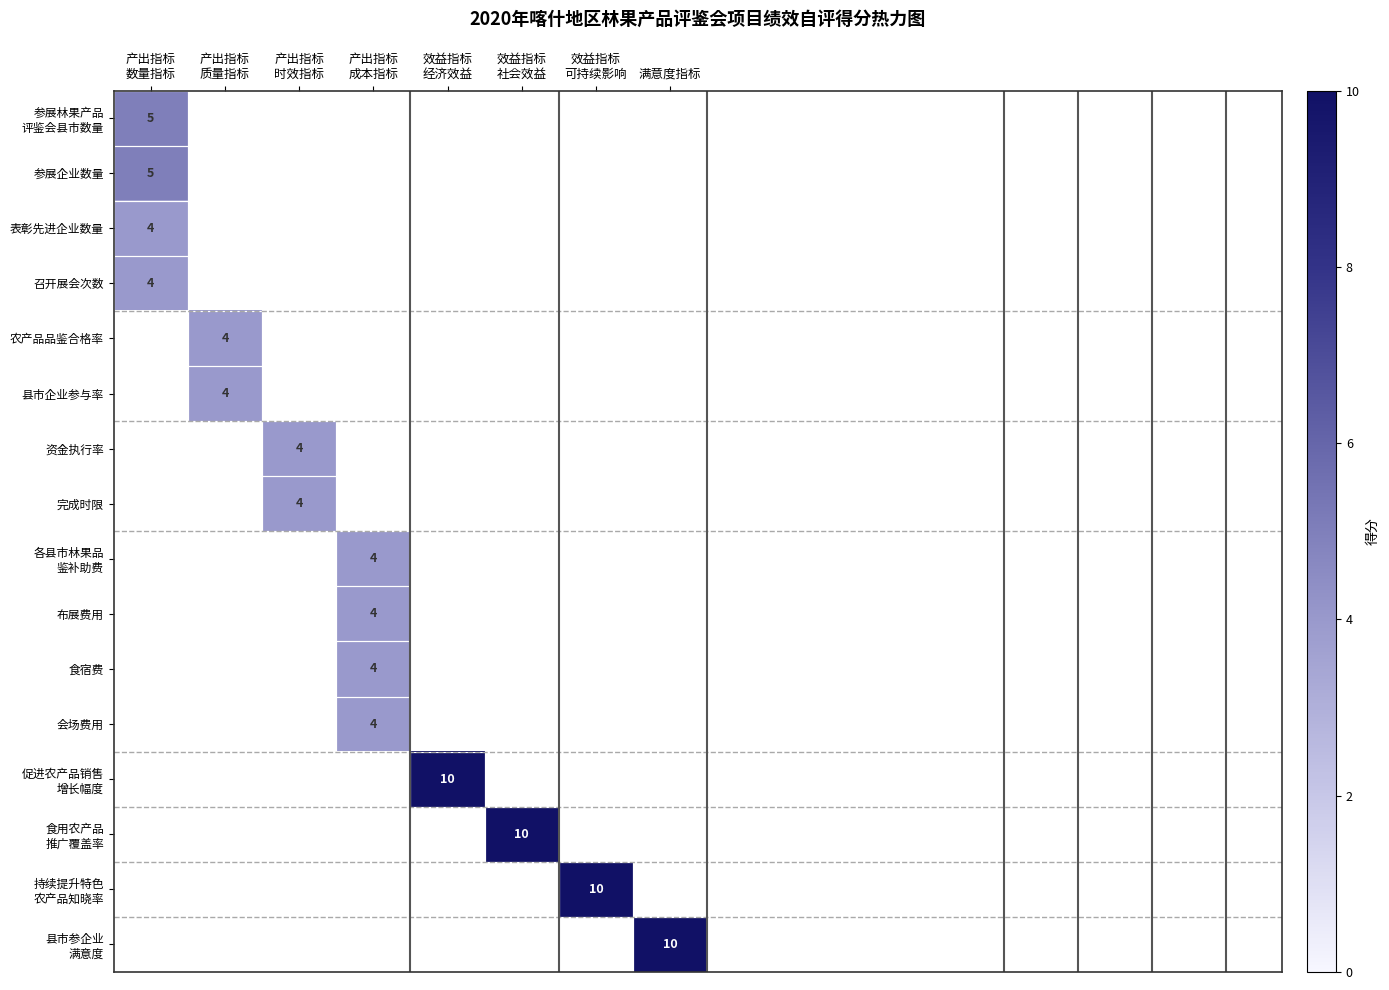

At how many categories does at least one series exceed 5?

4